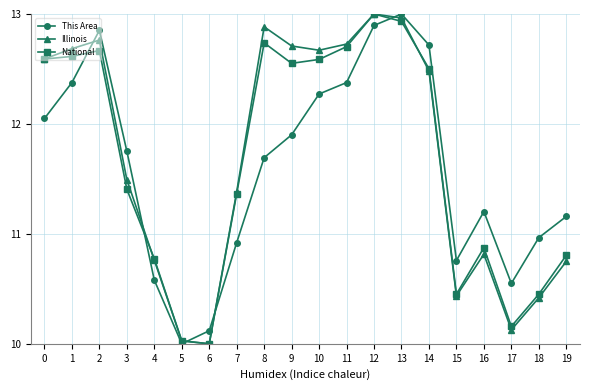

What is the total value across all series at 1?

37.7